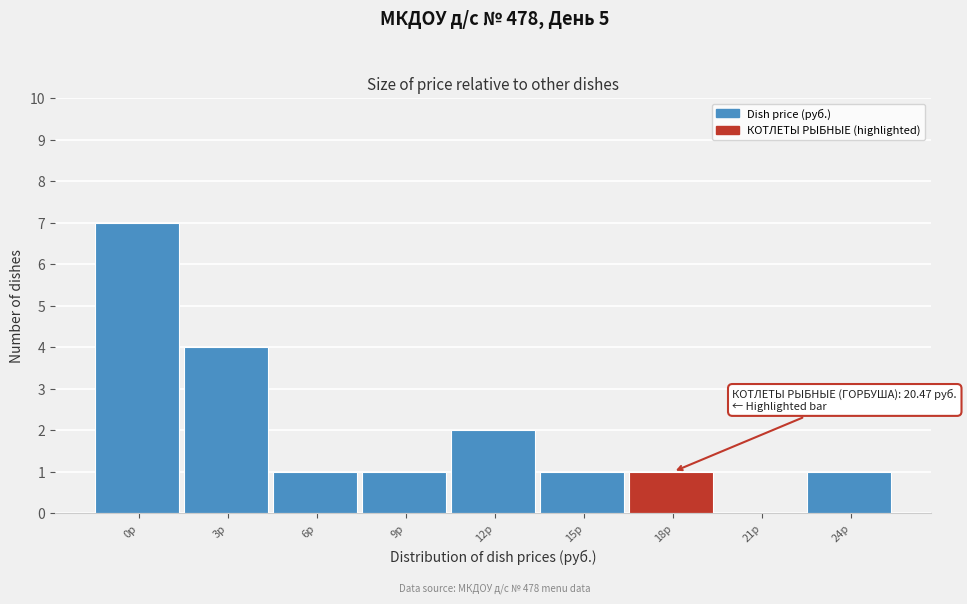

Reading left to right, transcribe all the data shown in this chart.

0р=7	3р=4	6р=1	9р=1	12р=2	15р=1	18р=1	21р=0	24р=1